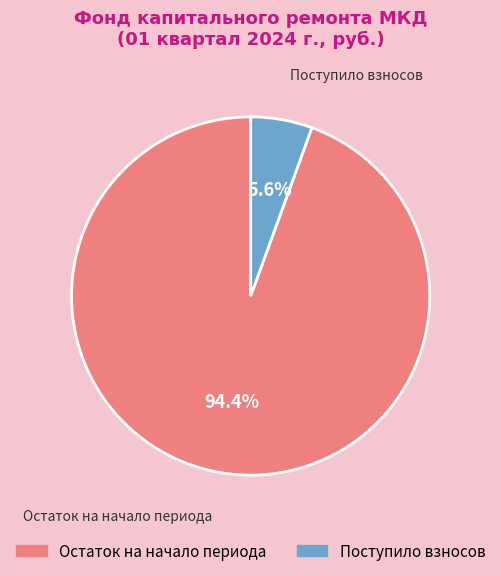

To the nearest percent, what is the combined percentage of Остаток на начало периода and Поступило взносов?

100%